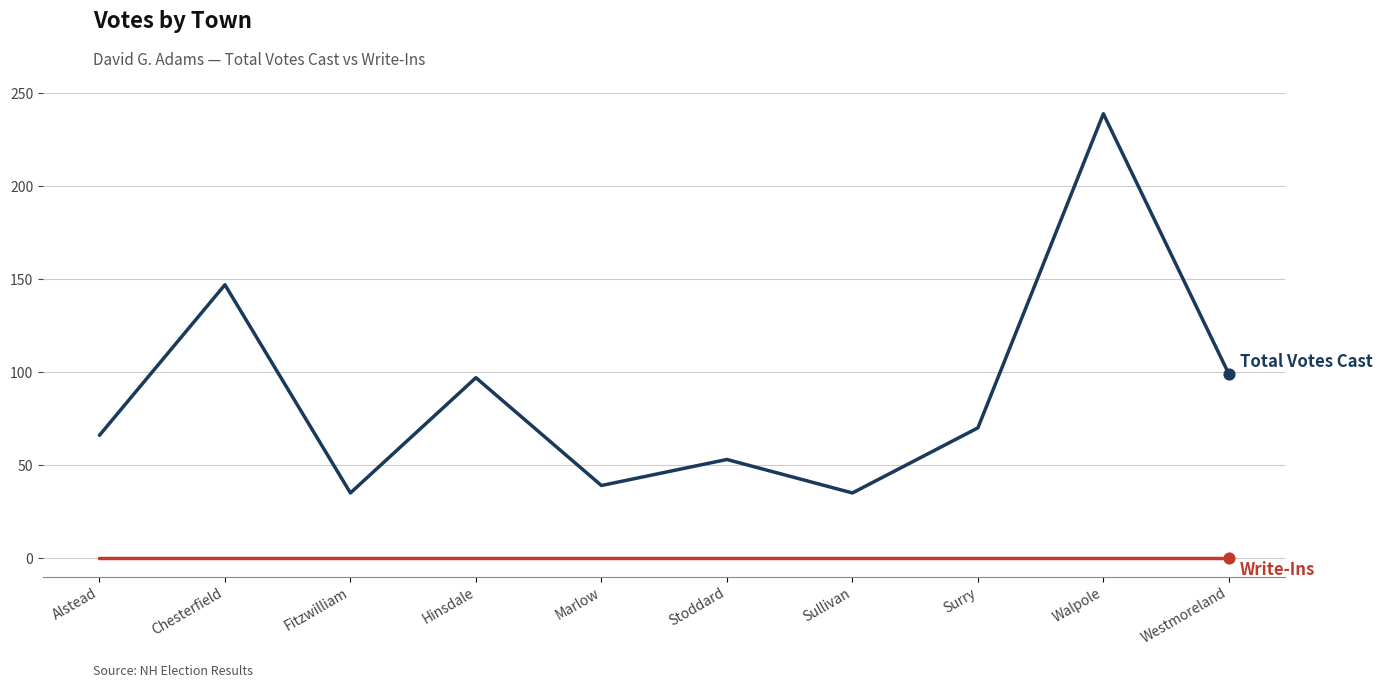

What is the difference between the highest and lowest values at Marlow?

39